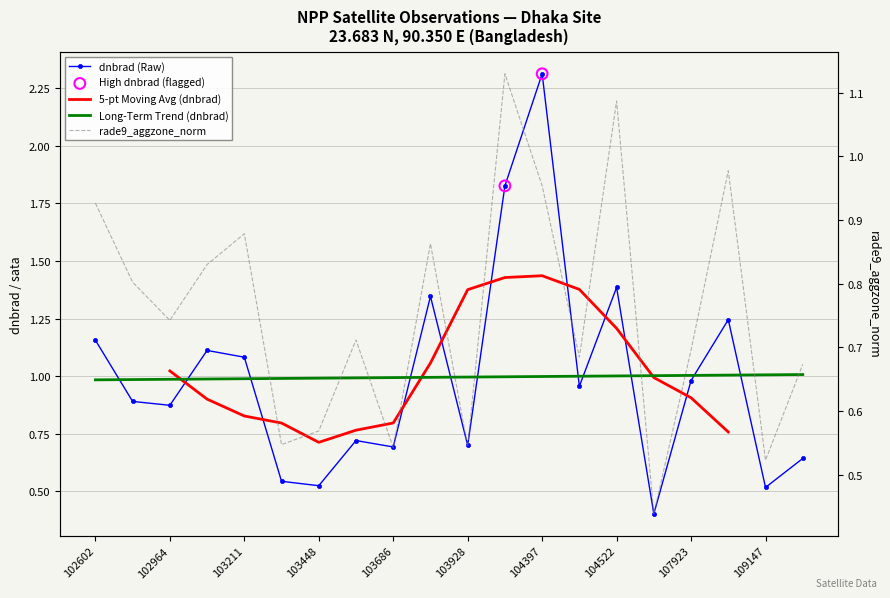

Is the value of dnbrad at 104397 greater than the value of rade9_aggzone_norm at 103686?

Yes